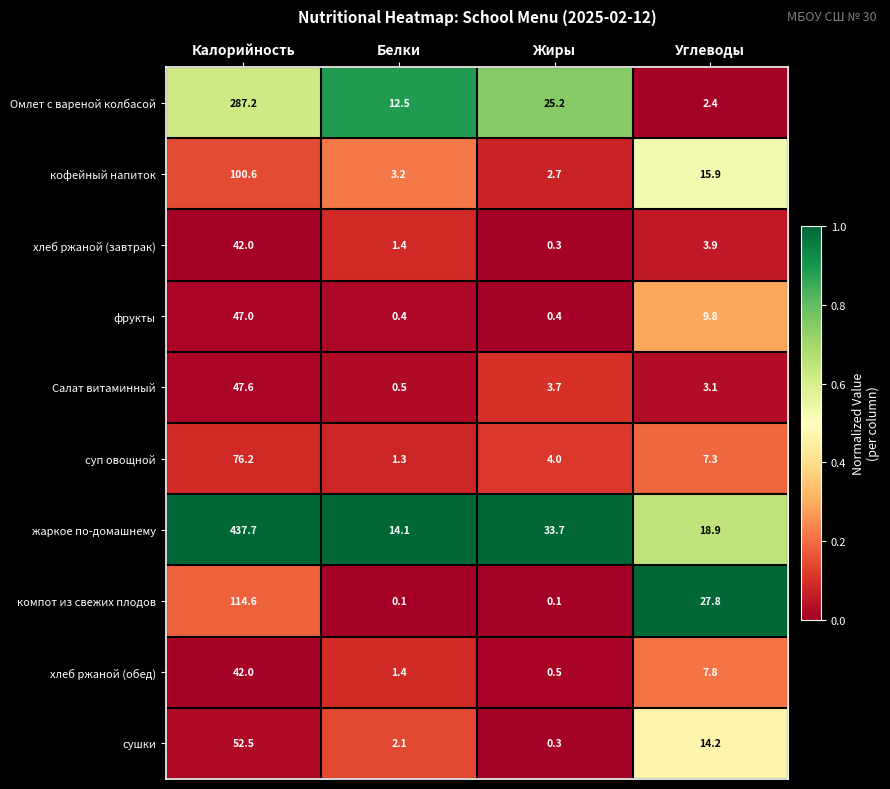

Where does the хлеб ржаной (завтрак) series first go above 3?

Калорийность